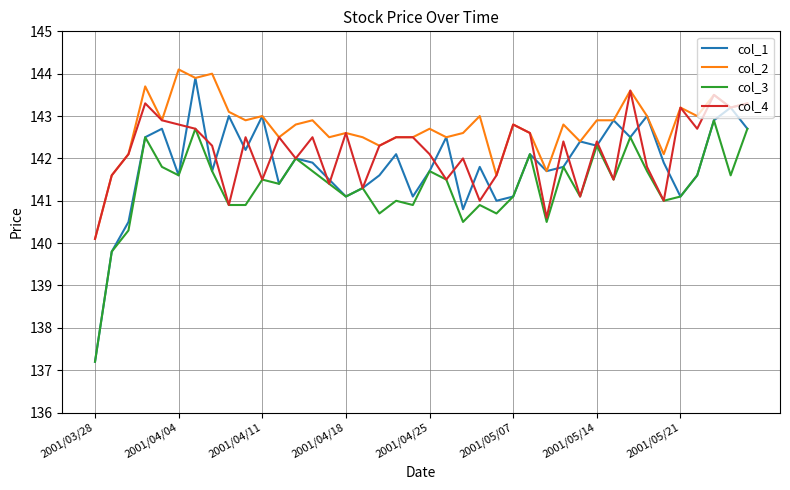

Reading left to right, list all the values displayed in this chart.

col_1: 137.2	139.8	140.5	142.5	142.7	141.6	143.9	141.7	143.0	142.2	143.0	141.4	142.0	141.9	141.5	141.1	141.3	141.6	142.1	141.1	141.7	142.5	140.8	141.8	141.0	141.1	142.1	141.7	141.8	142.4	142.3	142.9	142.5	143.0	141.9	141.1	141.6	142.9	143.2	142.7
col_2: 140.1	141.6	142.1	143.7	142.9	144.1	143.9	144.0	143.1	142.9	143.0	142.5	142.8	142.9	142.5	142.6	142.5	142.3	142.5	142.5	142.7	142.5	142.6	143.0	141.6	142.8	142.6	141.7	142.8	142.4	142.9	142.9	143.6	143.0	142.1	143.2	143.0	143.5	143.2	143.3
col_3: 137.2	139.8	140.3	142.5	141.8	141.6	142.7	141.7	140.9	140.9	141.5	141.4	142.0	141.7	141.4	141.1	141.3	140.7	141.0	140.9	141.7	141.5	140.5	140.9	140.7	141.1	142.1	140.5	141.8	141.1	142.3	141.5	142.5	141.7	141.0	141.1	141.6	142.9	141.6	142.7
col_4: 140.1	141.6	142.1	143.3	142.9	142.8	142.7	142.3	140.9	142.5	141.5	142.5	142.0	142.5	141.4	142.6	141.3	142.3	142.5	142.5	142.1	141.5	142.0	141.0	141.6	142.8	142.6	140.6	142.4	141.1	142.4	141.5	143.6	141.8	141.0	143.2	142.7	143.5	143.2	143.3